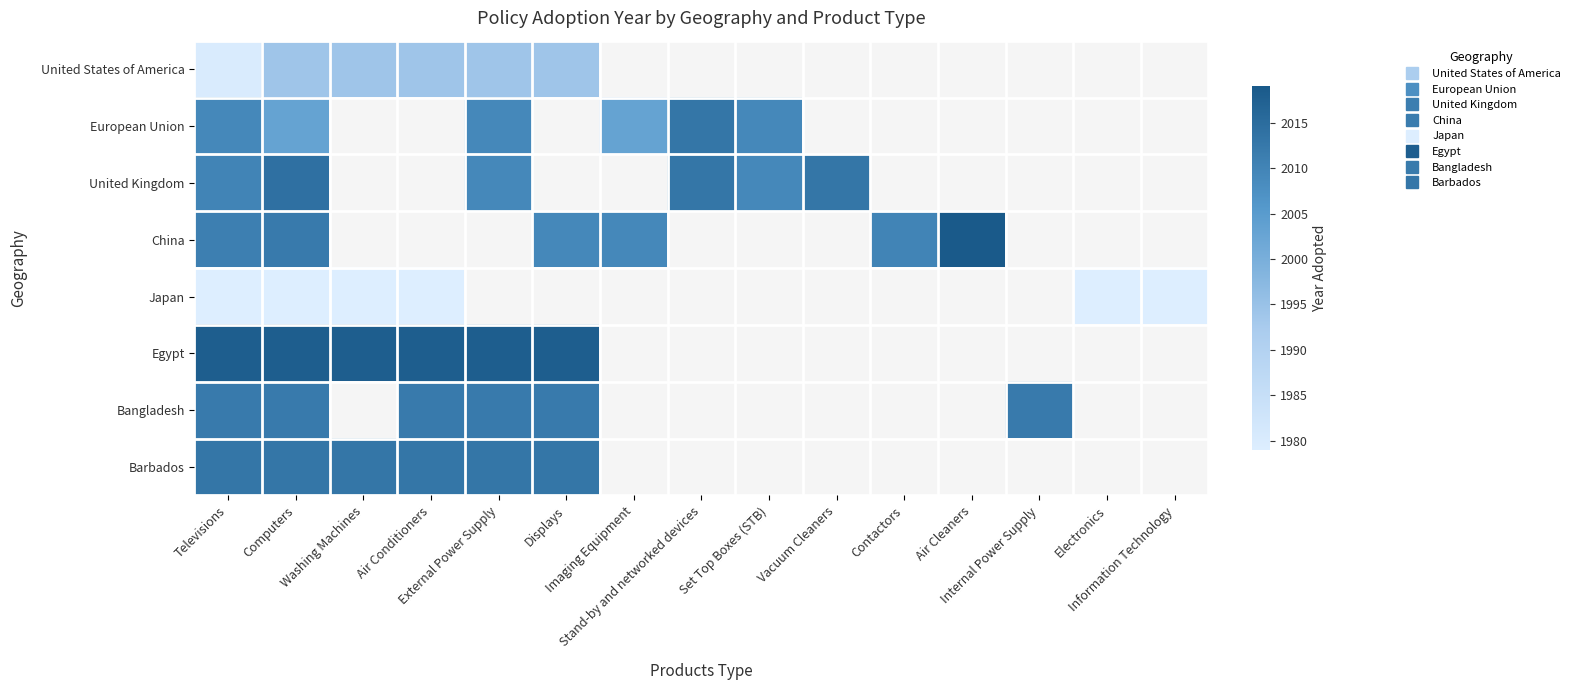

What is the lowest value of the United States of America series?

1980.0